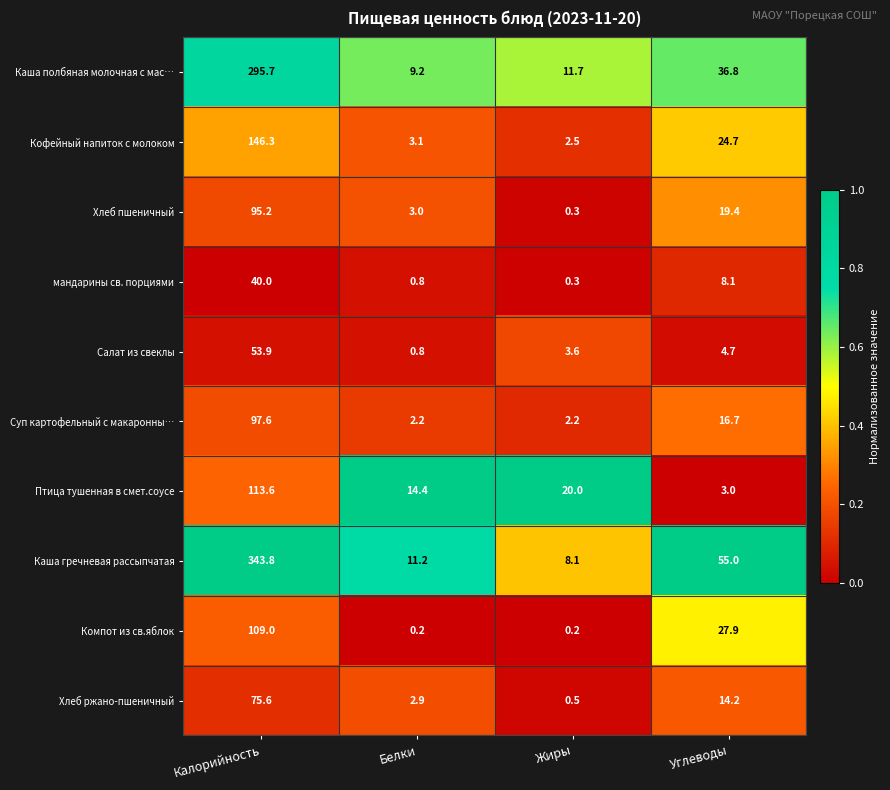

At which label does Хлеб пшеничный reach its minimum?

Жиры